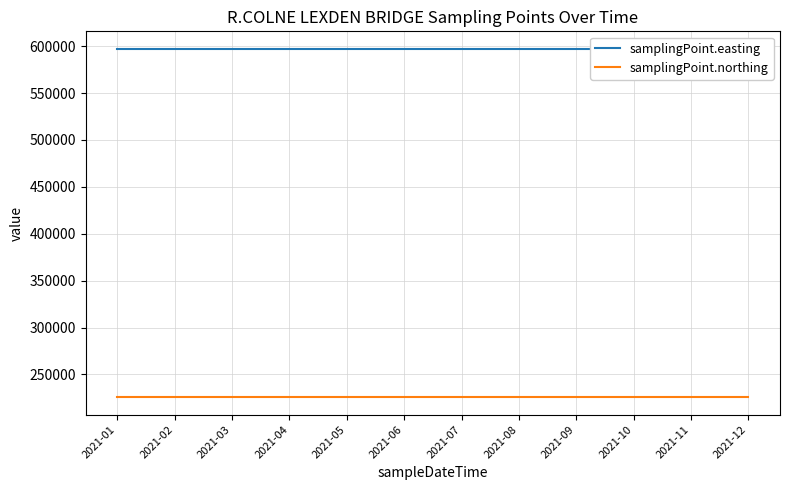

Read the samplingPoint.northing value at 2021-02.

225663